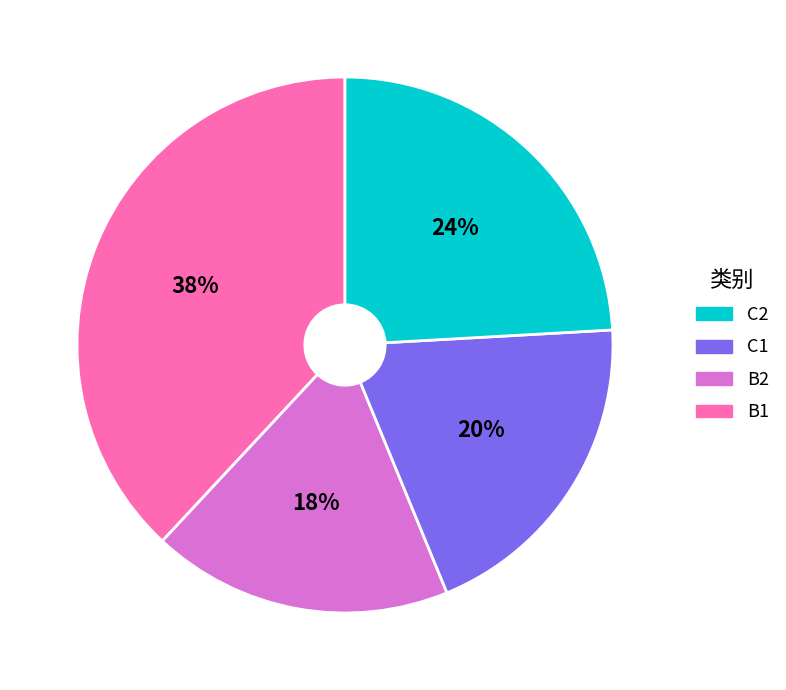

Is there a majority slice in this chart?

No